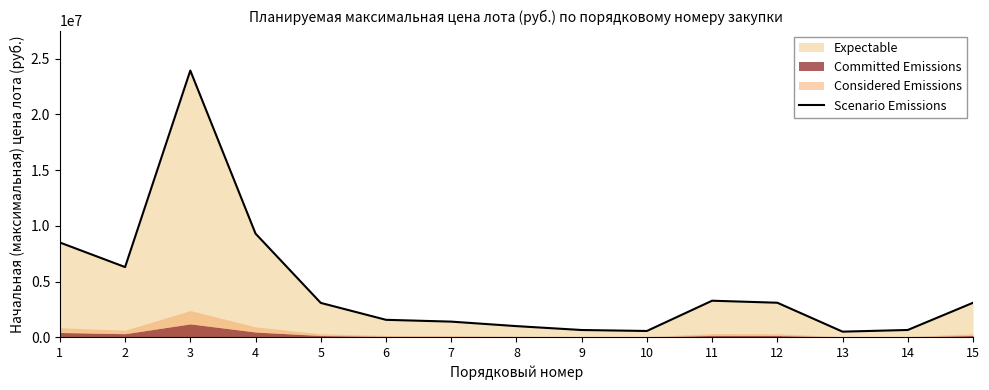

Rank the categories by value from lowest to highest.

13, 10, 9, 14, 8, 7, 6, 5, 15, 12, 11, 2, 1, 4, 3